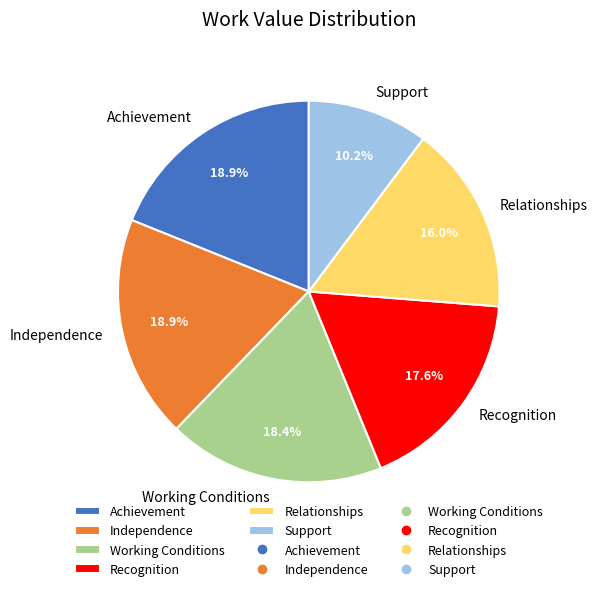

Is there any slice that represents more than half of the pie?

No